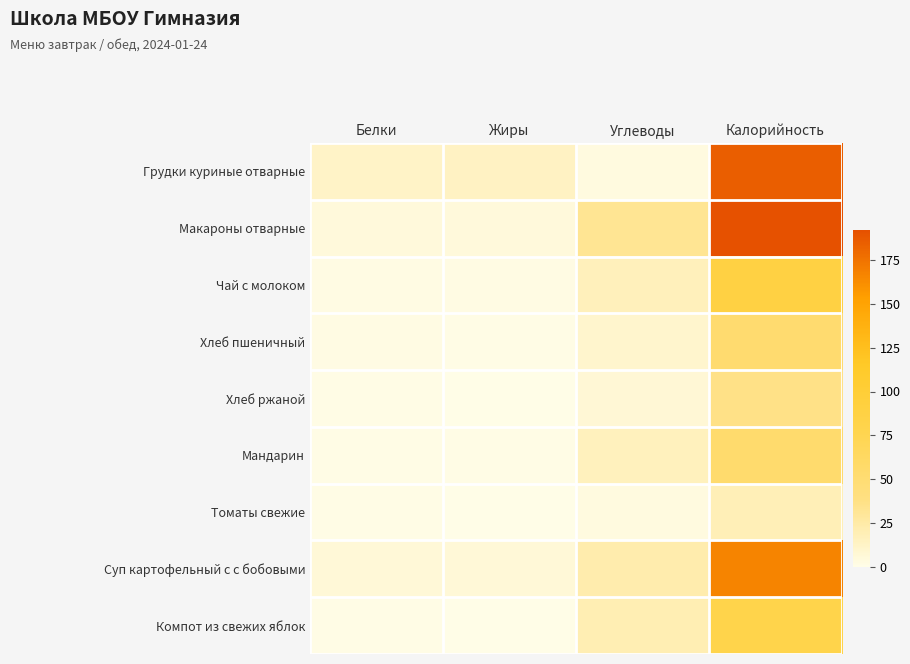

Which series changed the most between Жиры and Углеводы?

Макароны отварные